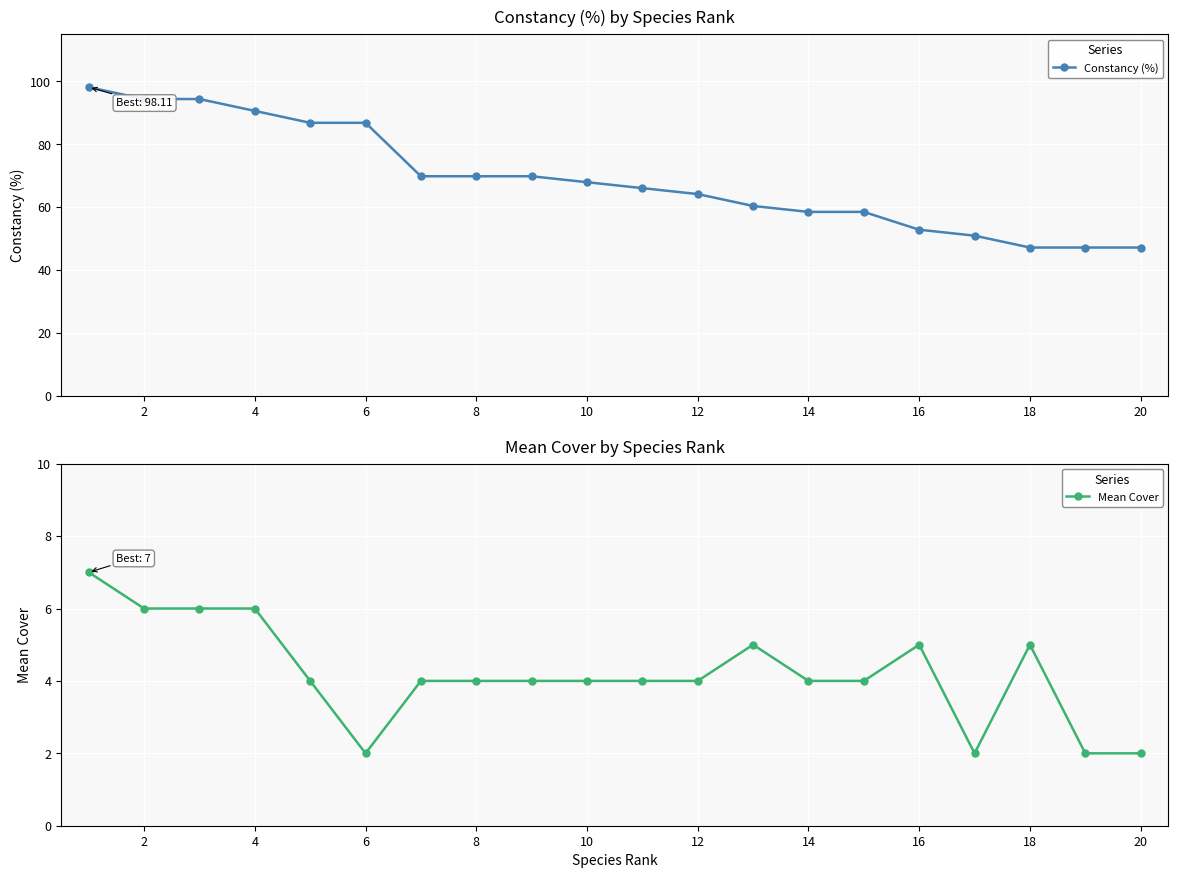

What is the highest value of the Constancy (%) series?

98.1